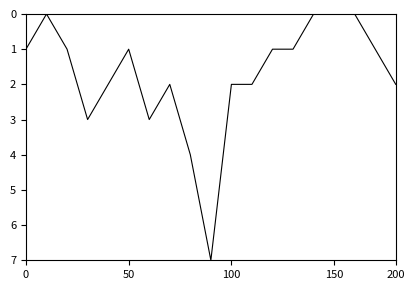

What is the difference between the maximum and minimum values?

7